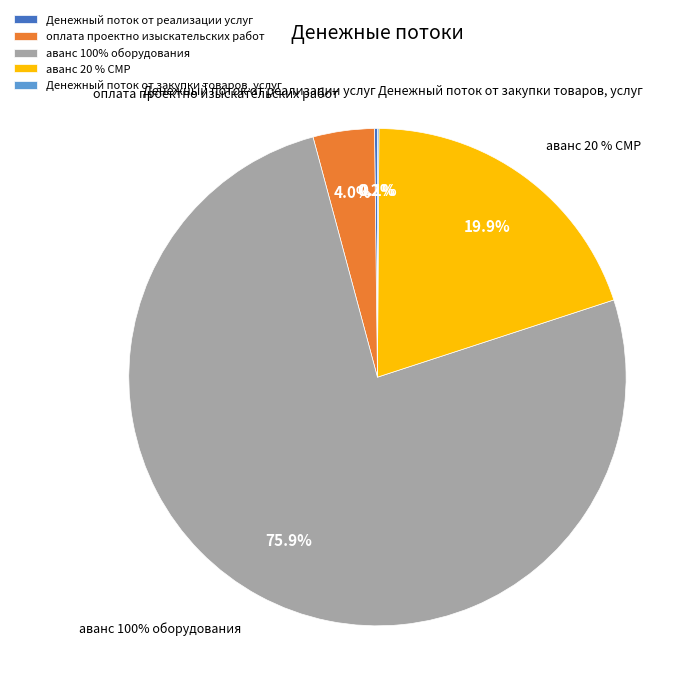

Is the sum of оплата проектно изыскательских работ and Денежный поток от закупки товаров, услуг greater than half?

No